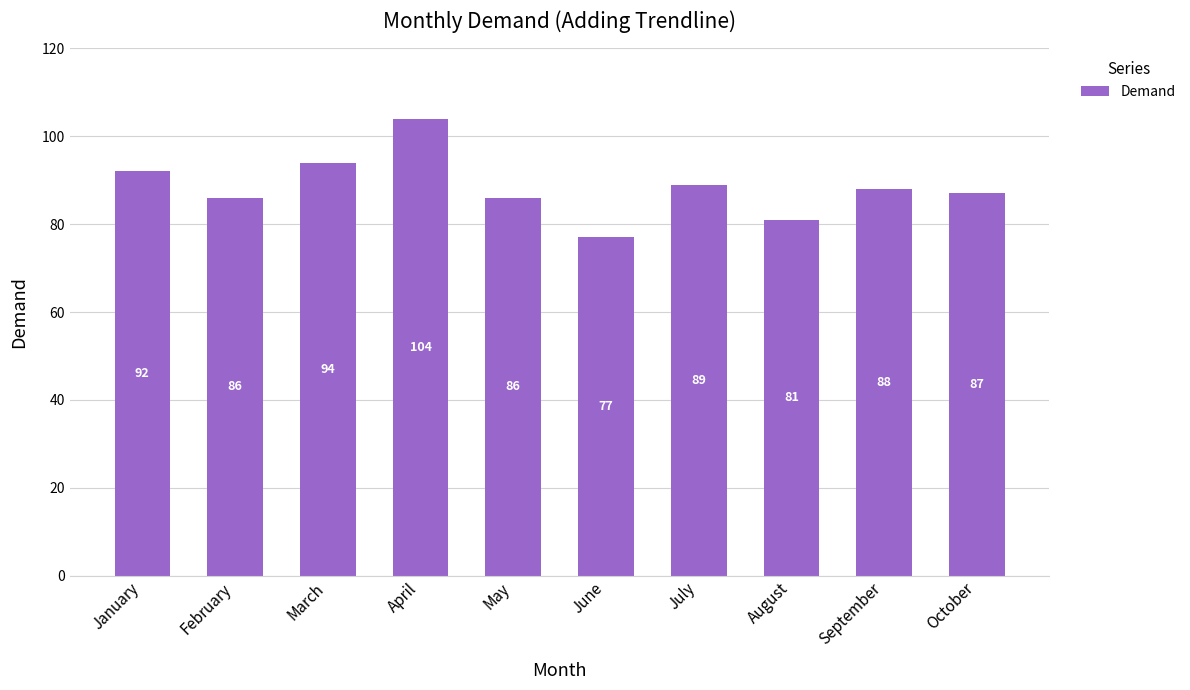

Reading left to right, list all the values displayed in this chart.

92	86	94	104	86	77	89	81	88	87